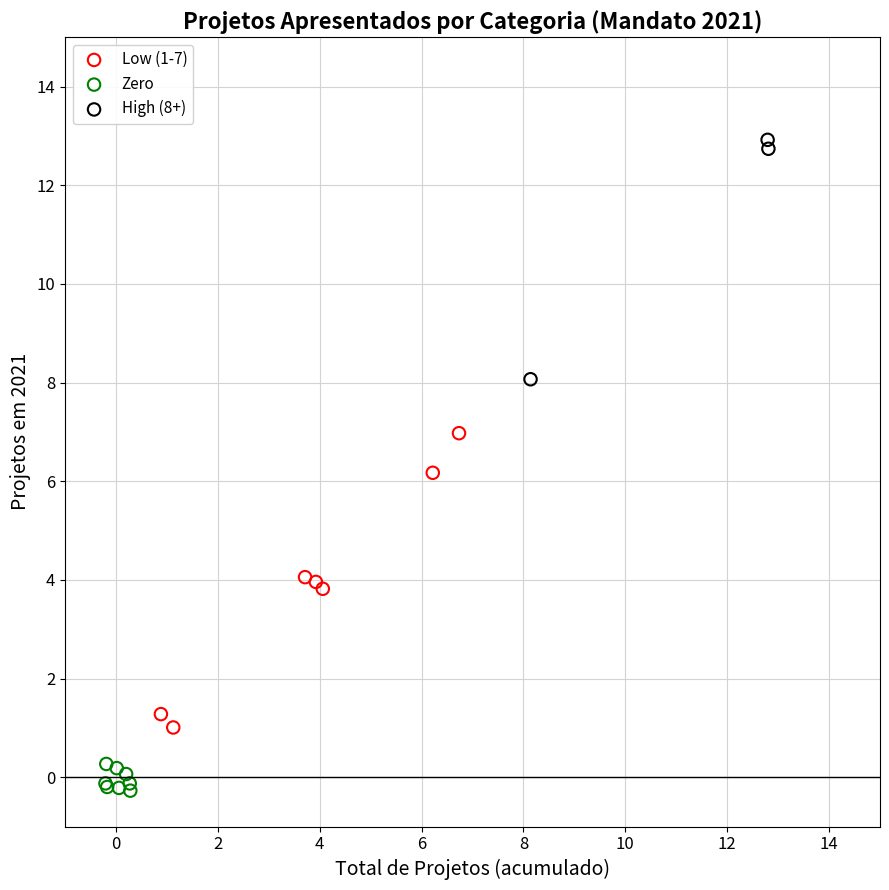

Which series has the widest spread of Y values?

Low (1-7)